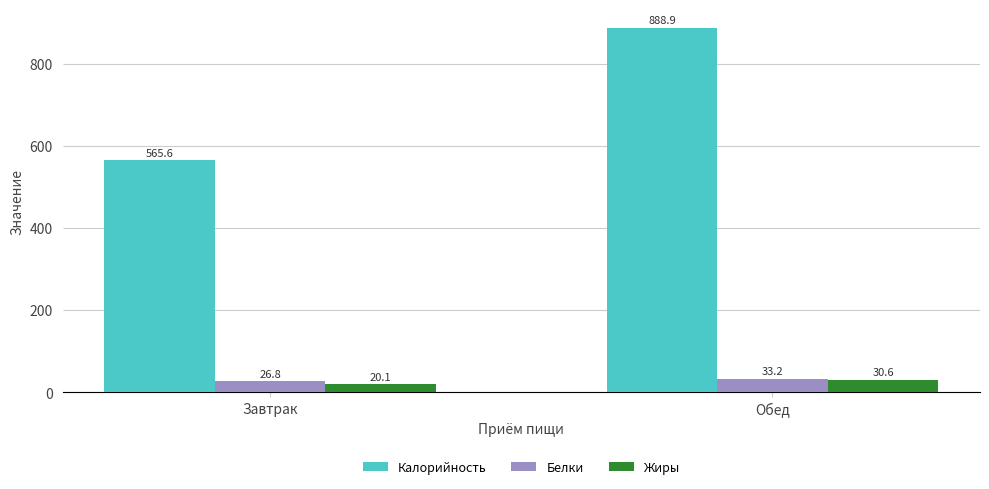

Does the chart contain any negative values?

No